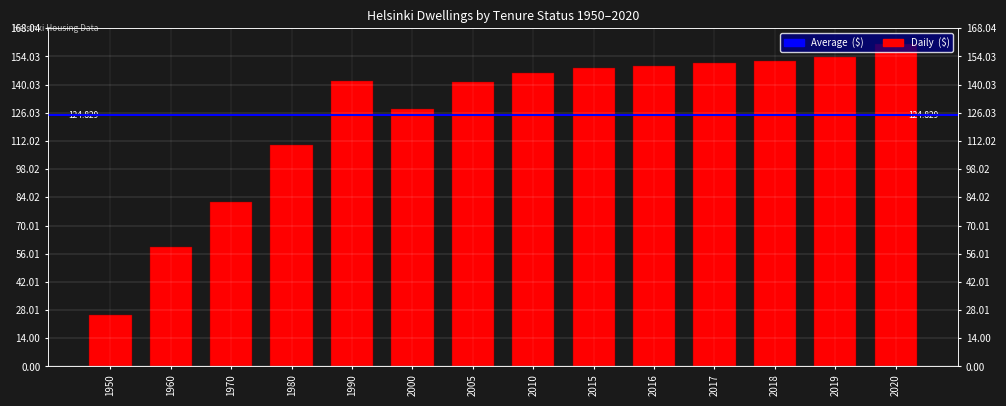

Reading left to right, transcribe all the data shown in this chart.

25748	59312	81618	110095	141785	128020	141165	146000	148302	149497	150706	151792	153526	160034